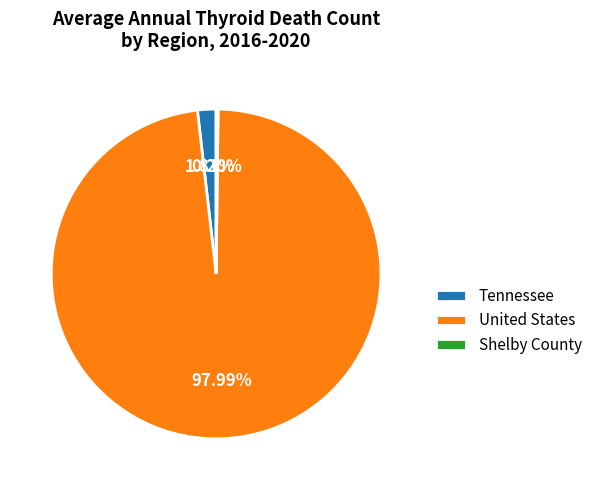

Combined, what portion of the pie is Tennessee and United States?

99.8%